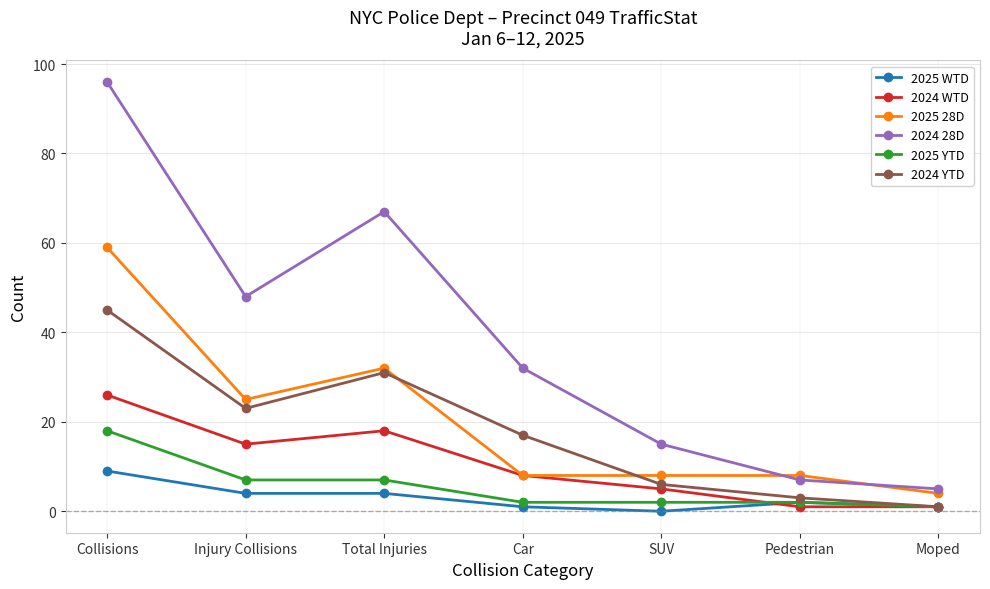

How many series are shown in this chart?

6